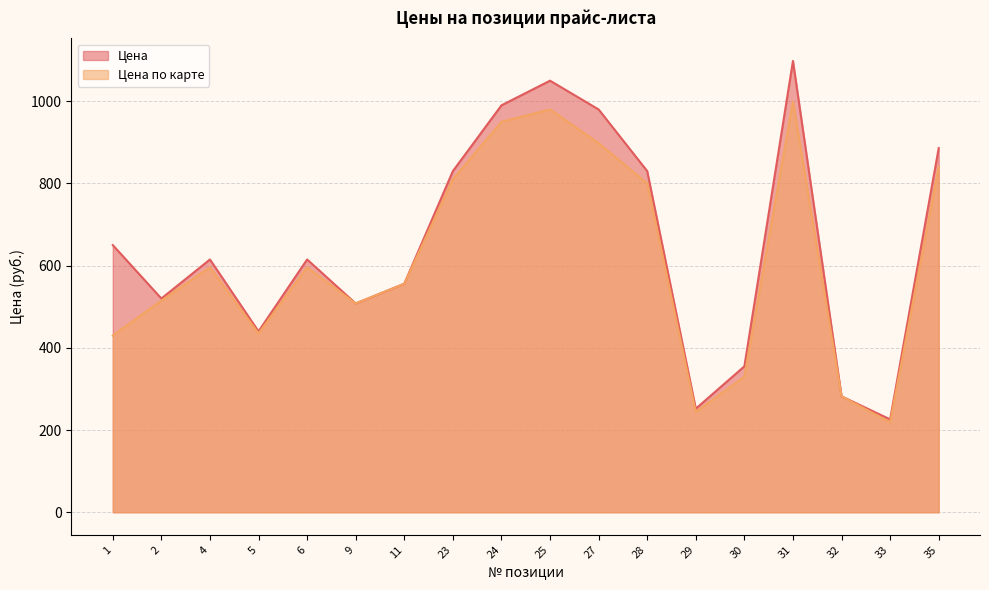

What is the sum of all Цена values?

11683